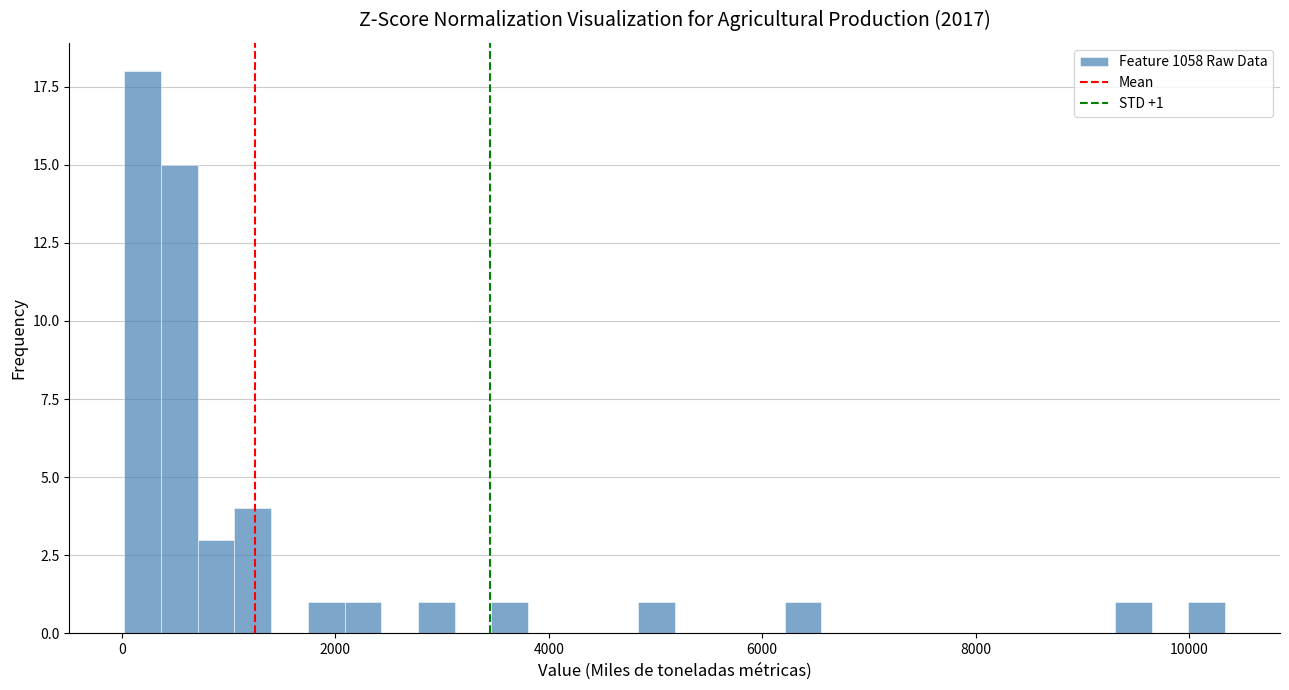

Read against the x-axis, roughly where is the centre of the tallest bar?

200